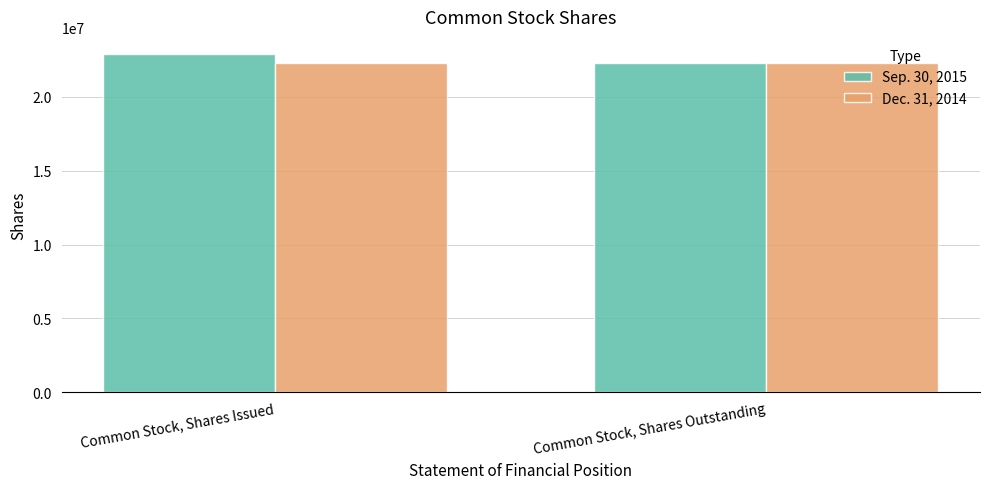

Which series changed the most between Common Stock, Shares Issued and Common Stock, Shares Outstanding?

Sep. 30, 2015